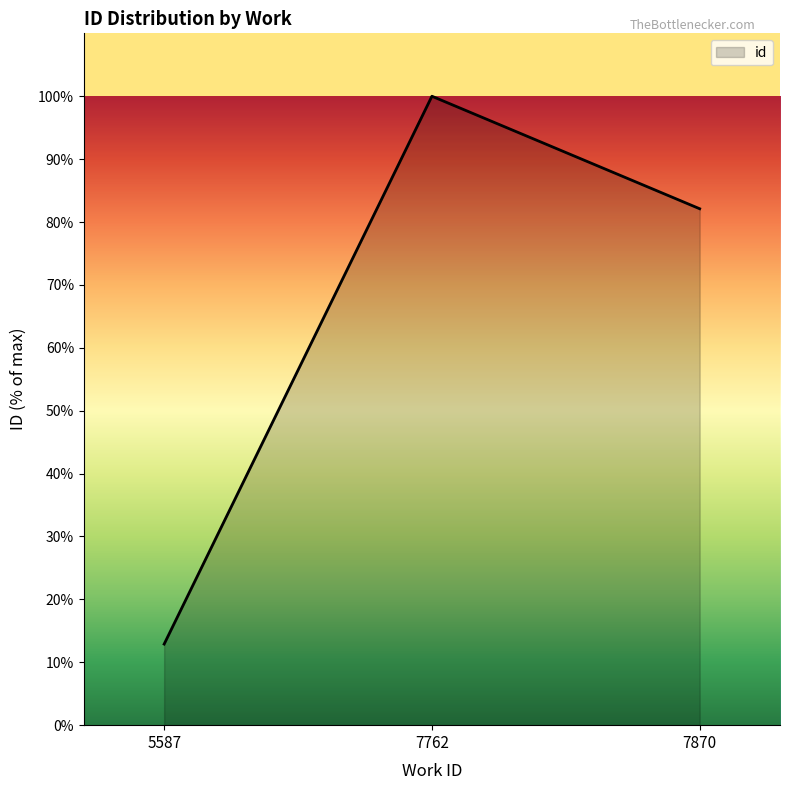

What is the value of the 1st point from the left?

12.9